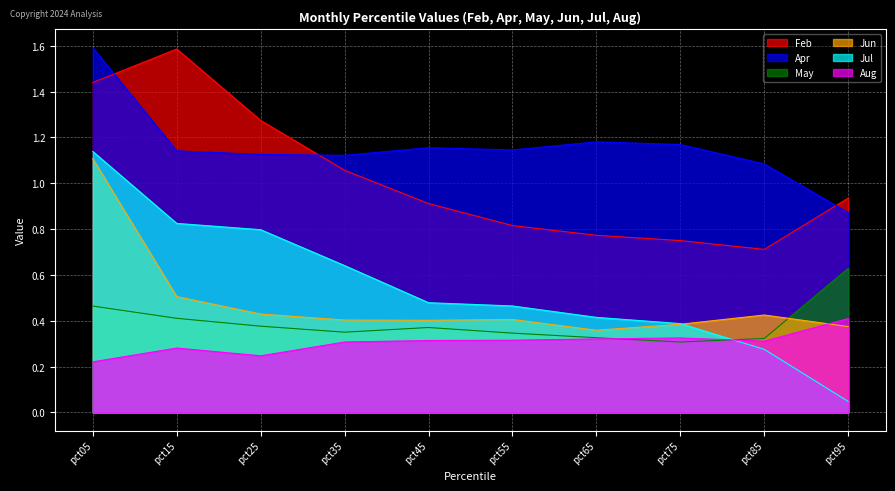

Which category has the highest value in the Feb series?

pct15